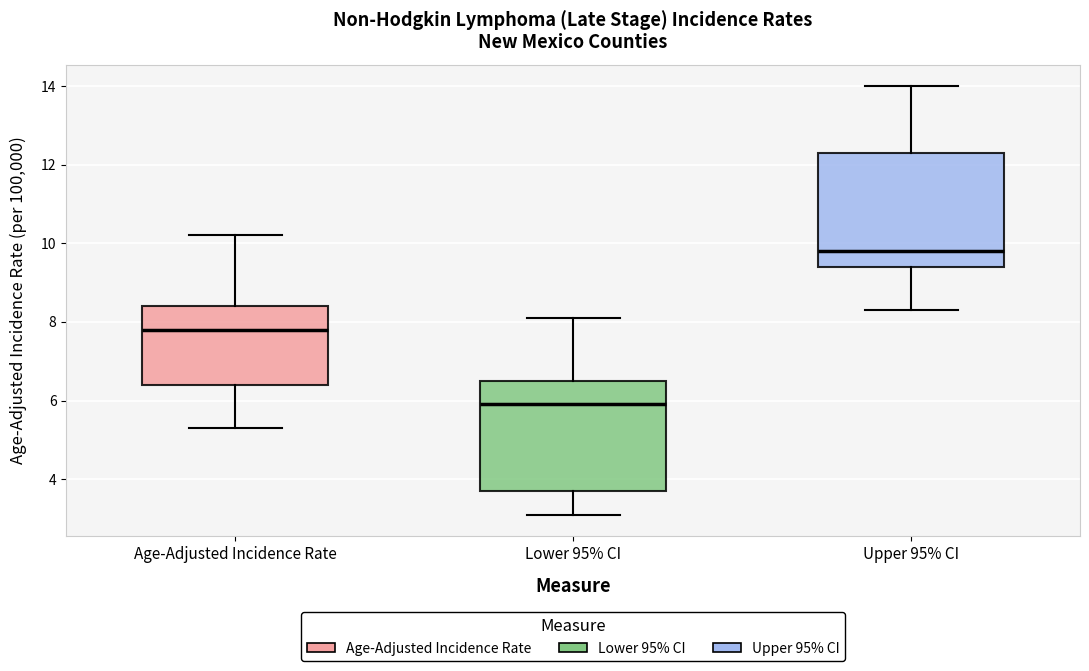

Reading left to right, transcribe this box plot: for each box, give where its median line is, the range the box spans, and where its two whiskers end, as read against the y-axis. The values are not printed on the chart, so give them approximately, as read against the axis.

Age-Adjusted Incidence Rate: median 7.8, box 6.4 to 8.4, whiskers 5.4 to 10.2
Lower 95% CI: median 6.0, box 3.8 to 6.6, whiskers 3.2 to 8.2
Upper 95% CI: median 9.8, box 9.4 to 12.4, whiskers 8.4 to 14.0